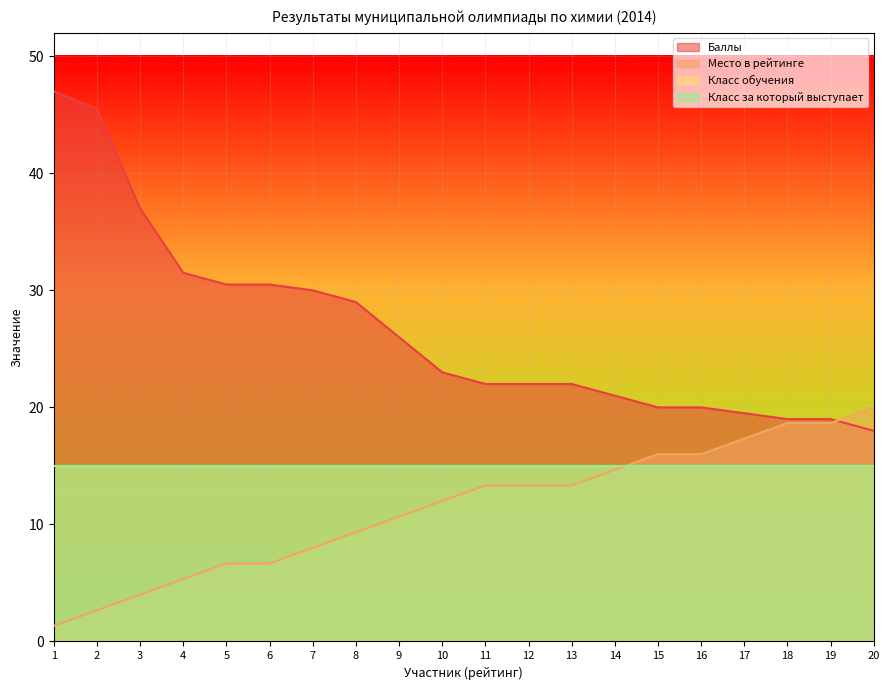

Reading left to right, extract all data points from this chart.

Баллы: 1=47.0	2=45.5	3=37.0	4=31.5	5=30.5	6=30.5	7=30.0	8=29.0	9=26.0	10=23.0	11=22.0	12=22.0	13=22.0	14=21.0	15=20.0	16=20.0	17=19.5	18=19.0	19=19.0	20=18.0
Место в рейтинге: 1=1.3	2=2.7	3=4.0	4=5.3	5=6.7	6=6.7	7=8.0	8=9.3	9=10.7	10=12.0	11=13.3	12=13.3	13=13.3	14=14.7	15=16.0	16=16.0	17=17.3	18=18.7	19=18.7	20=20.0